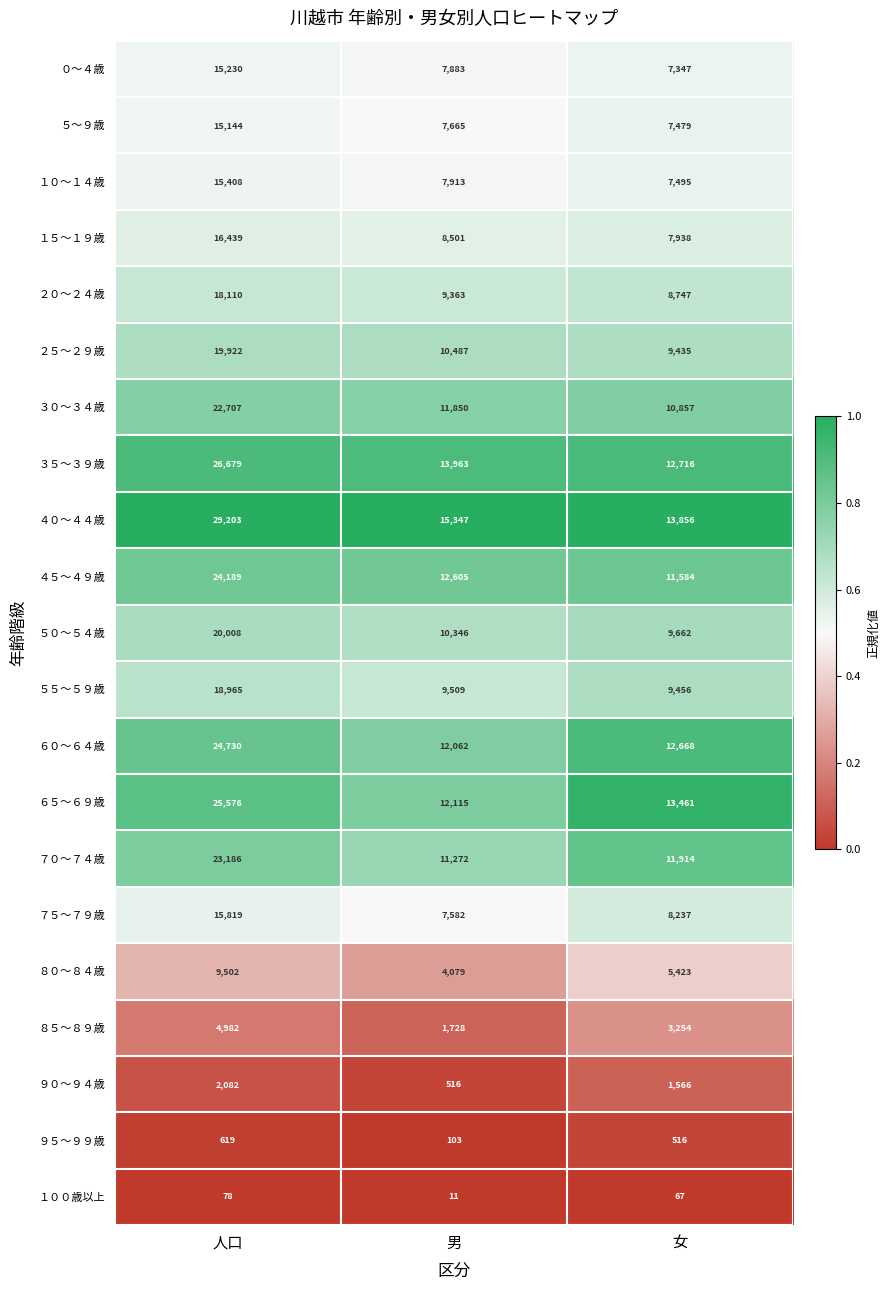

At which category is the sum across all series the highest?

人口